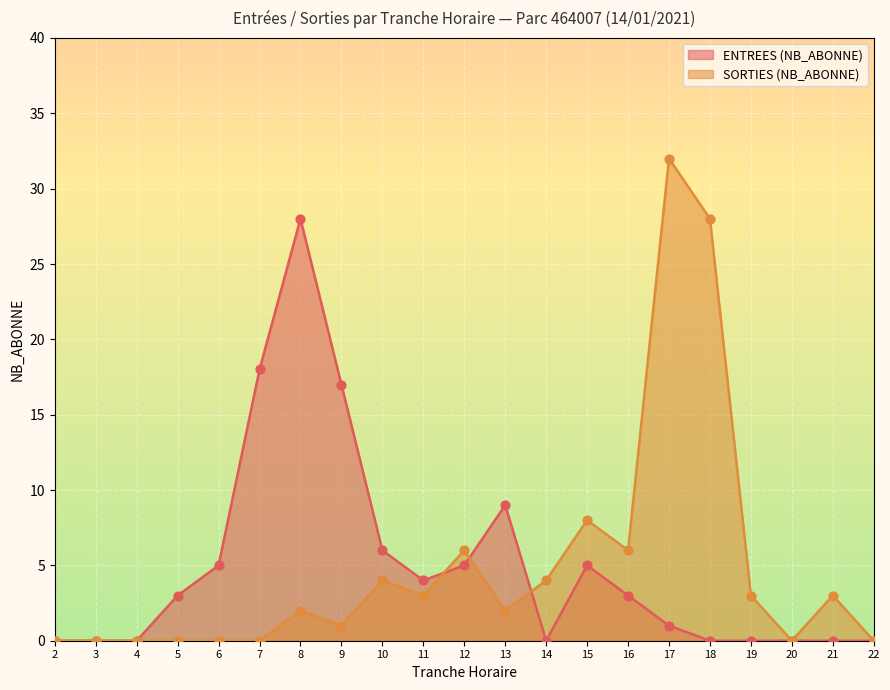

Is the value of SORTIES (NB_ABONNE) at 5 greater than the value of ENTREES (NB_ABONNE) at 11?

No